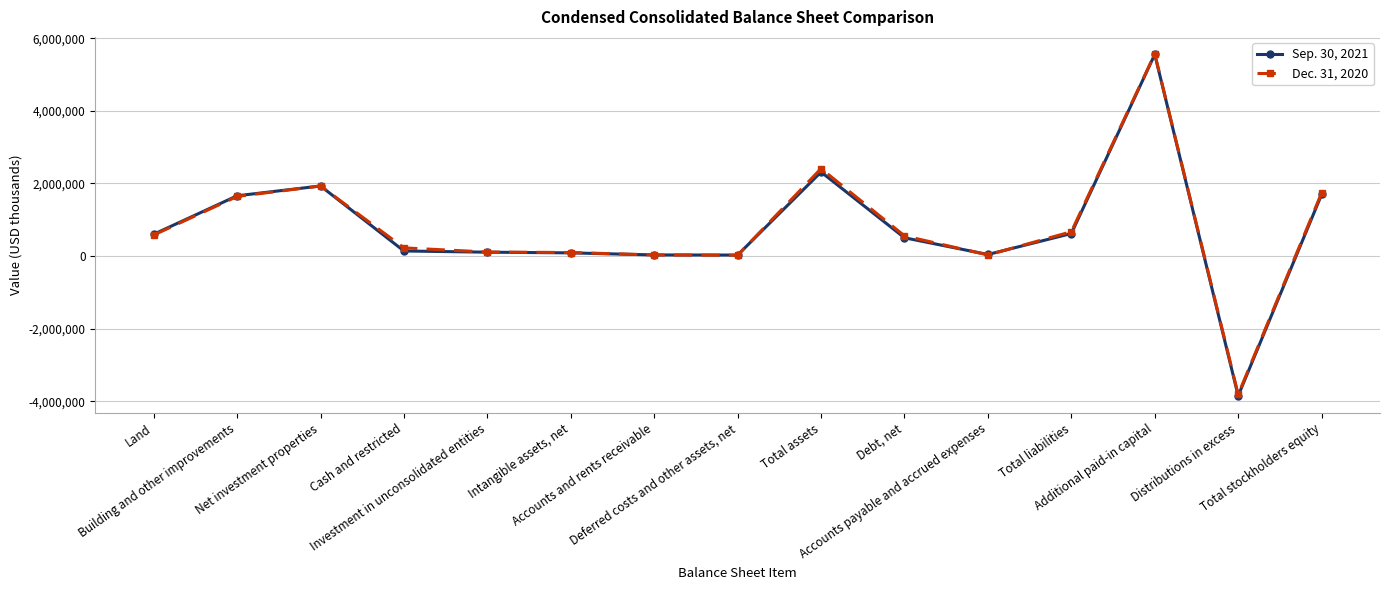

Count the number of data series in this chart.

2